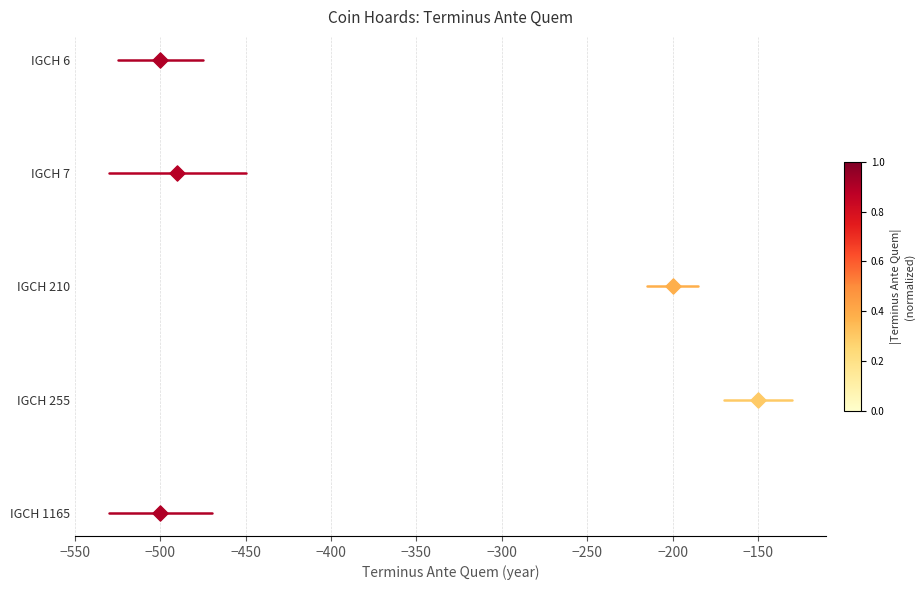

Which series contains the lowest Y value?

IGCH 1165